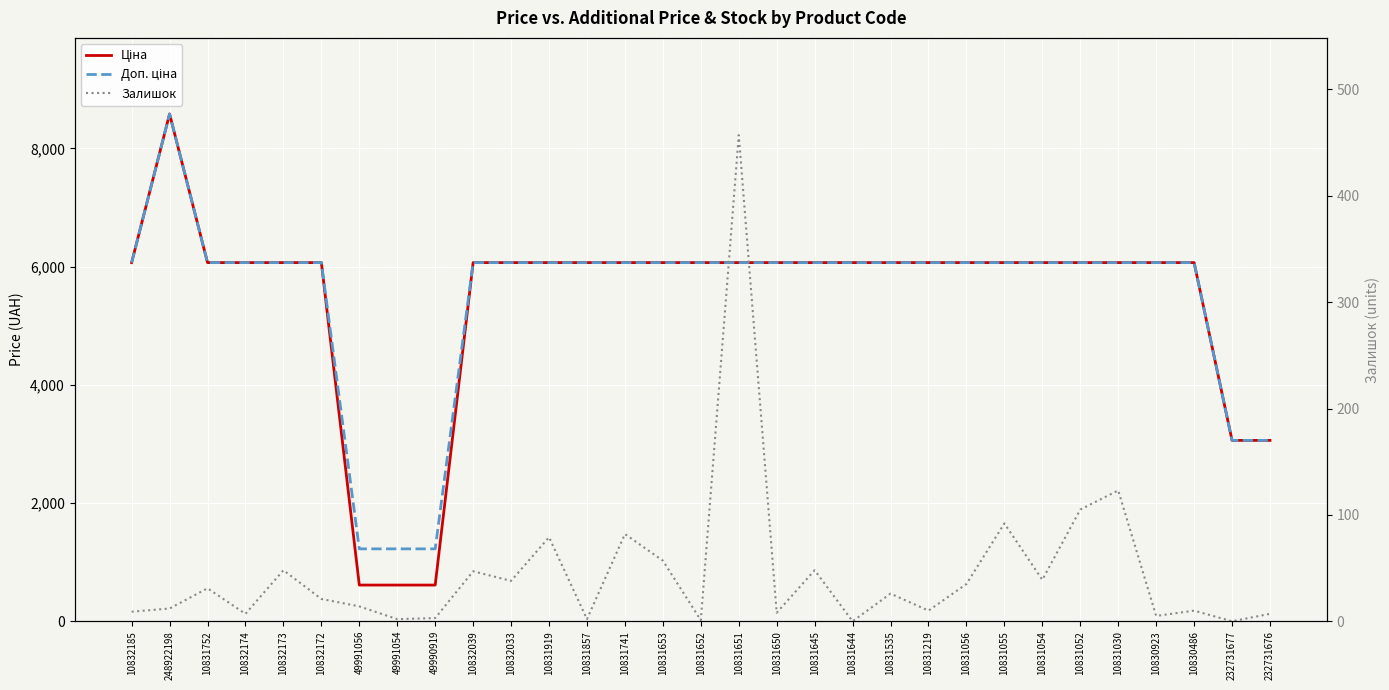

The value of Залишок at 10831535 is 6.6. True or false?

False